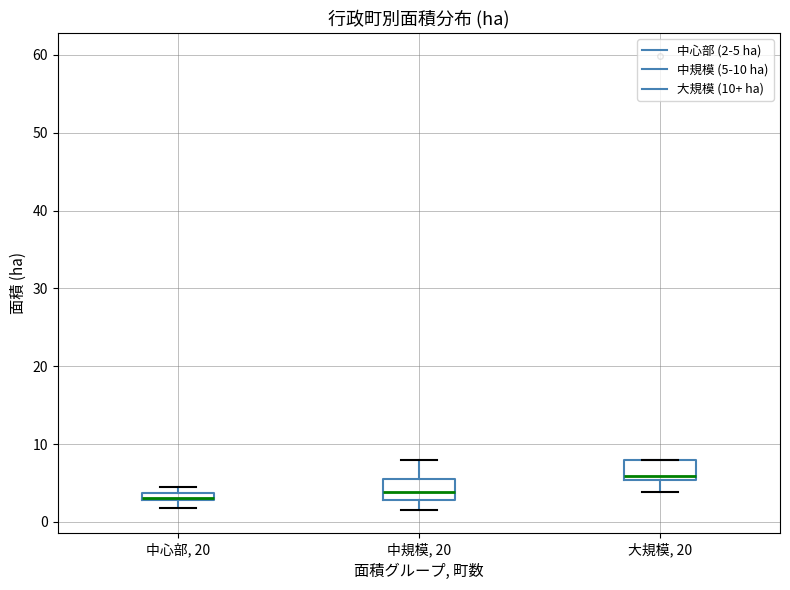

Where is the upper edge of the box for 中規模, 20 on the y-axis? The values are not printed on the chart, so give them approximately, as read against the axis.

6